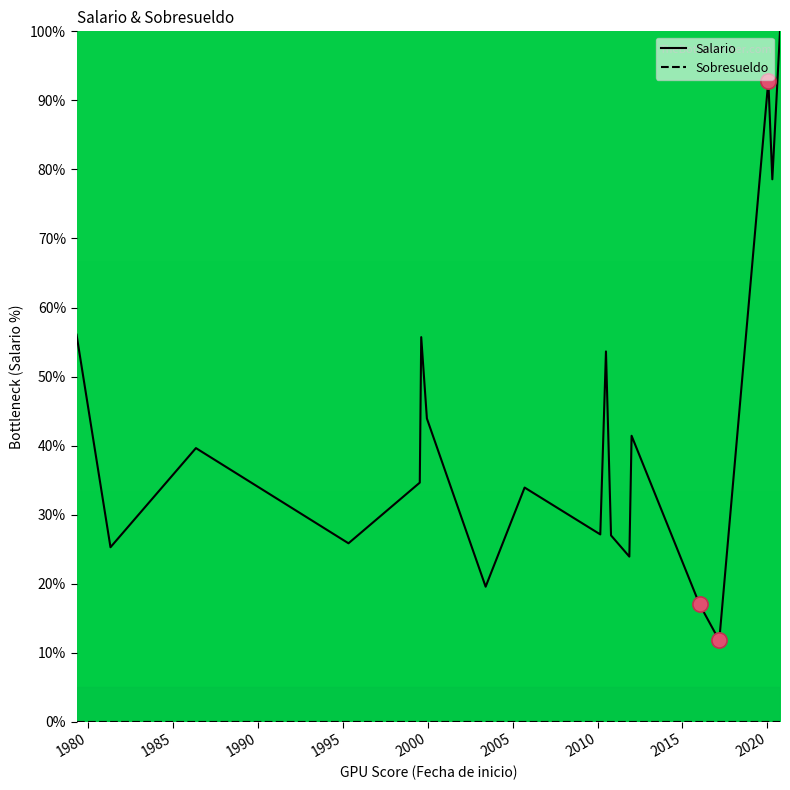

Which series has the largest total across all categories?

Salario